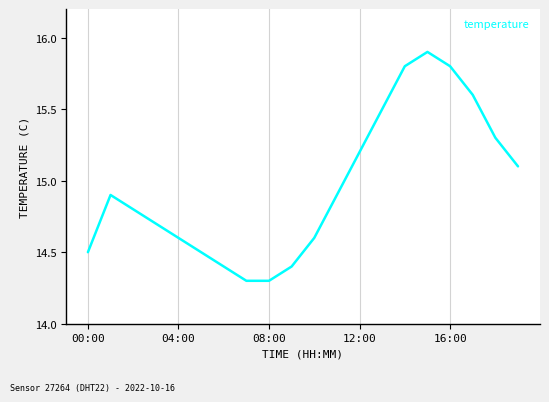

Reading left to right, what are all the values shown in this chart?

14.5	14.9	14.8	14.7	14.6	14.5	14.4	14.3	14.3	14.4	14.6	14.9	15.2	15.5	15.8	15.9	15.8	15.6	15.3	15.1